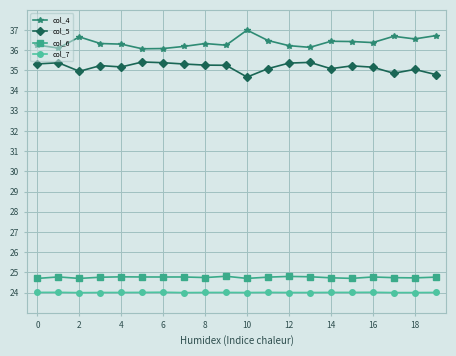

Which series has the largest total across all categories?

col_4